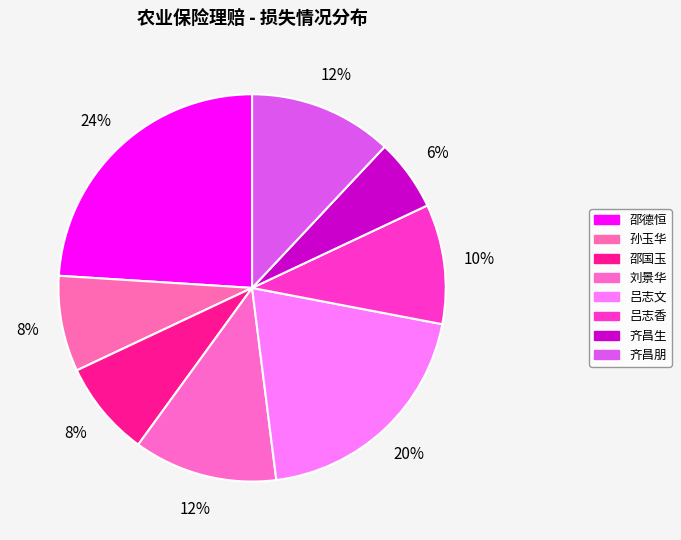

Is there any slice that represents more than half of the pie?

No